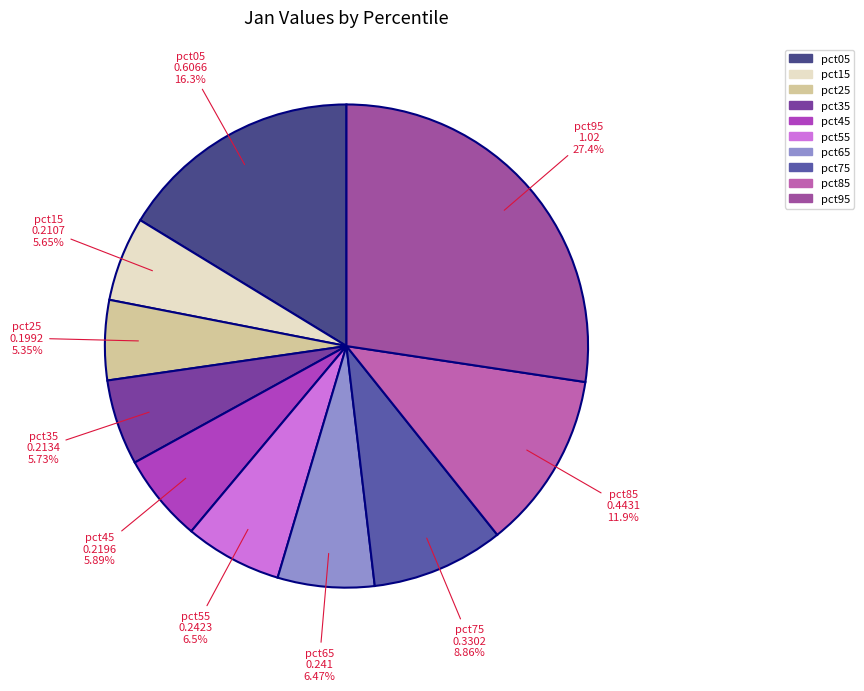

What is the largest slice in the pie chart?

pct95